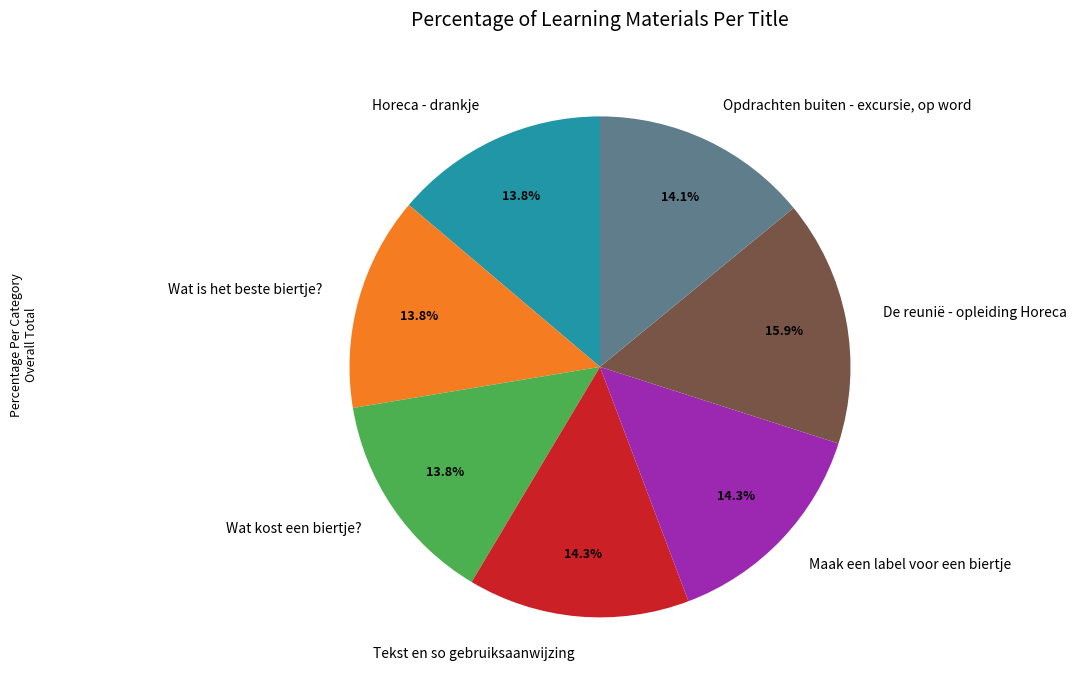

Is it true that Wat kost een biertje? is 14% of the pie?

True